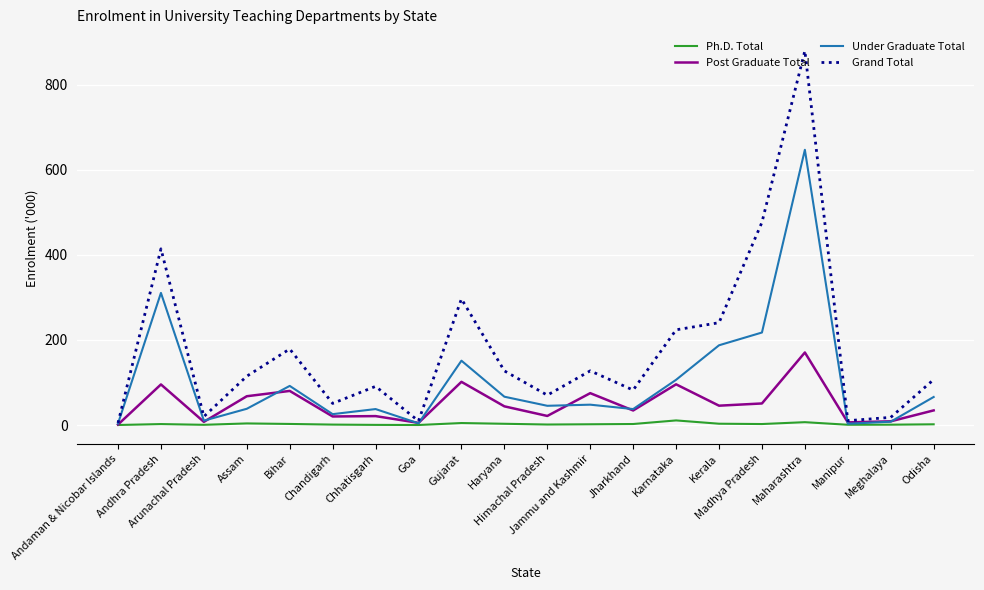

Rank the series by their maximum value, from highest to lowest.

Grand Total, Under Graduate Total, Post Graduate Total, Ph.D. Total